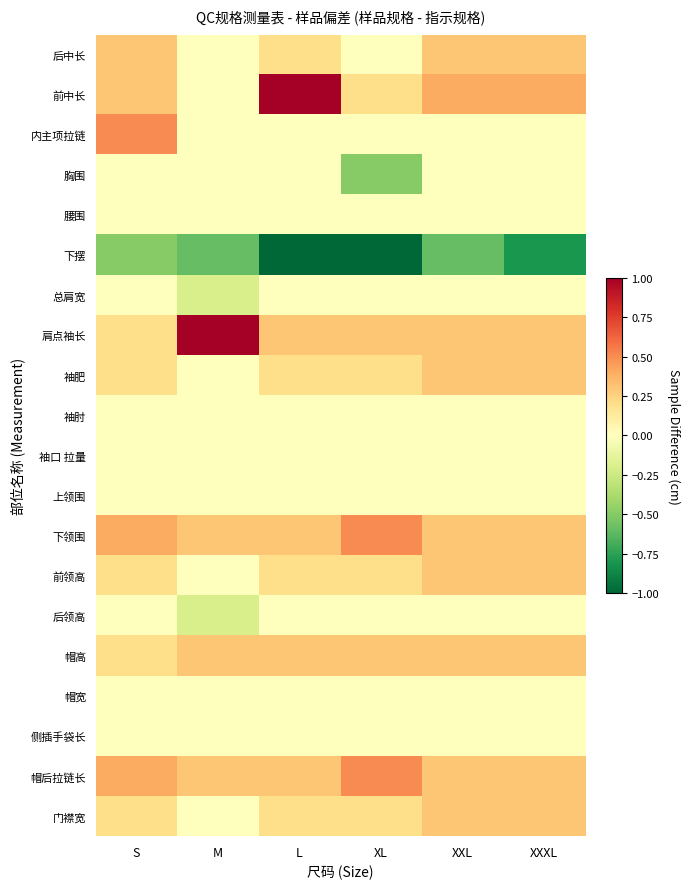

Which label corresponds to the largest value in the chart?

M